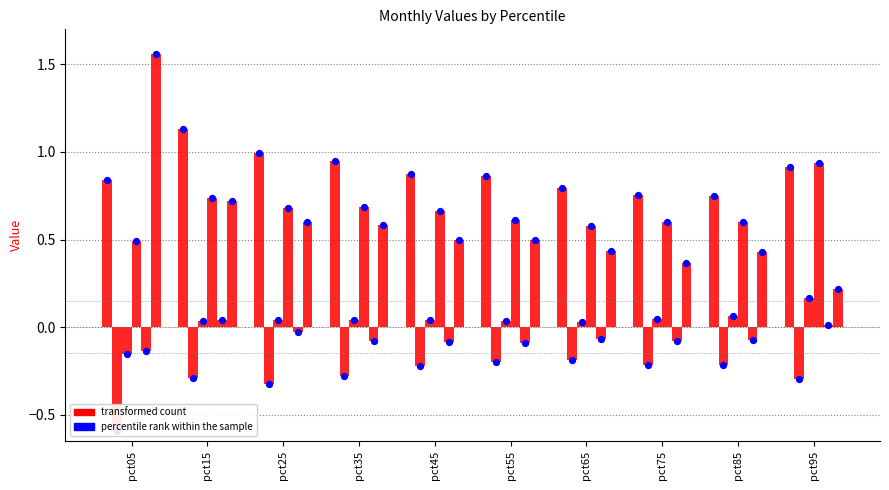

What is the ratio of the value at pct65 to the value at pct15?

0.7